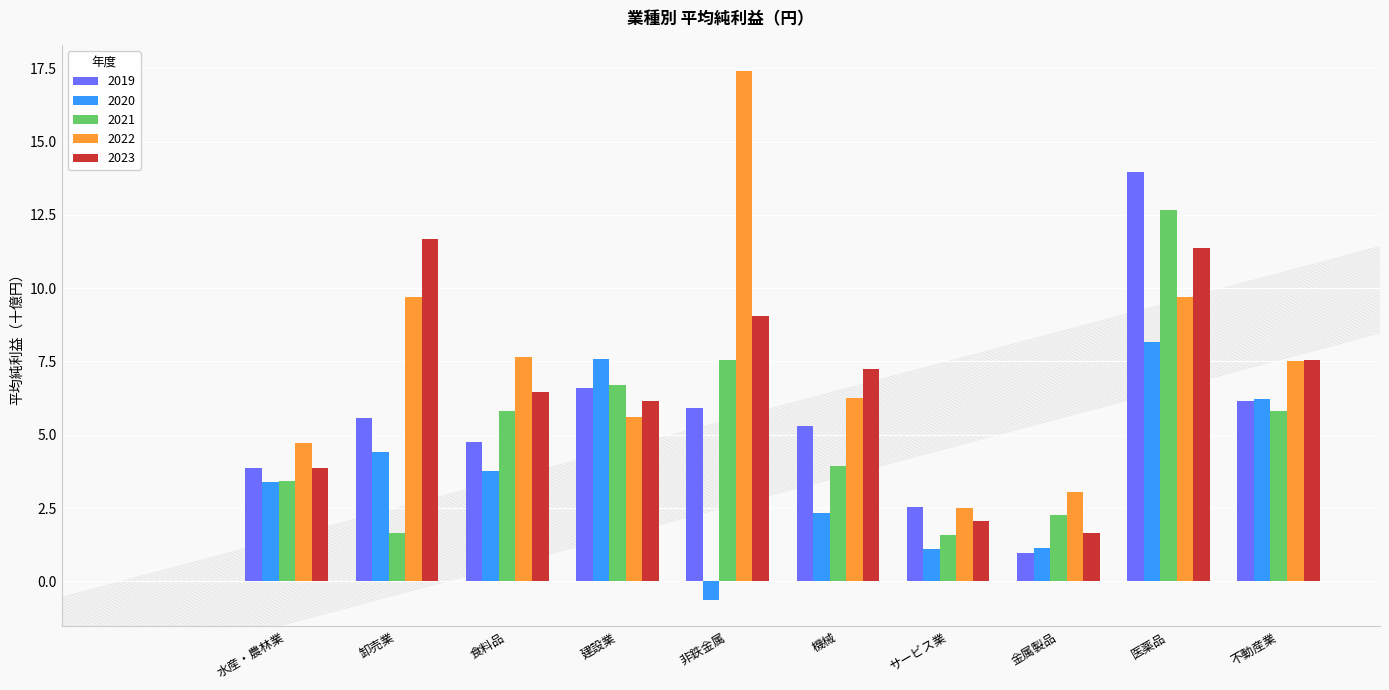

Which series has the largest range (max minus min)?

2022